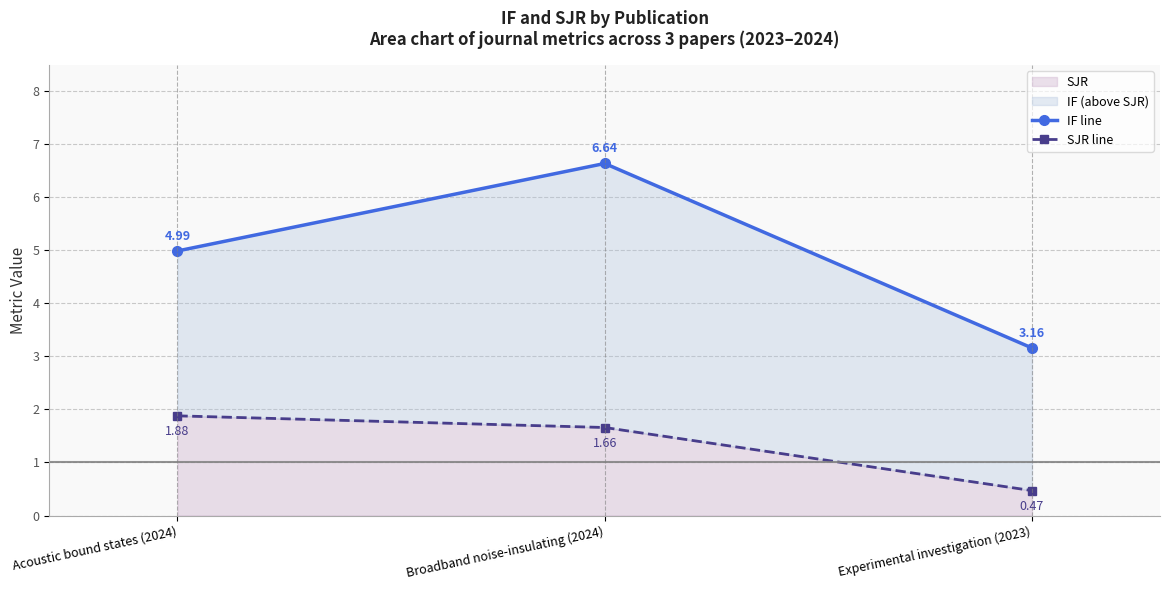

True or false: IF line has a value of 3.2 at Experimental investigation (2023).

True